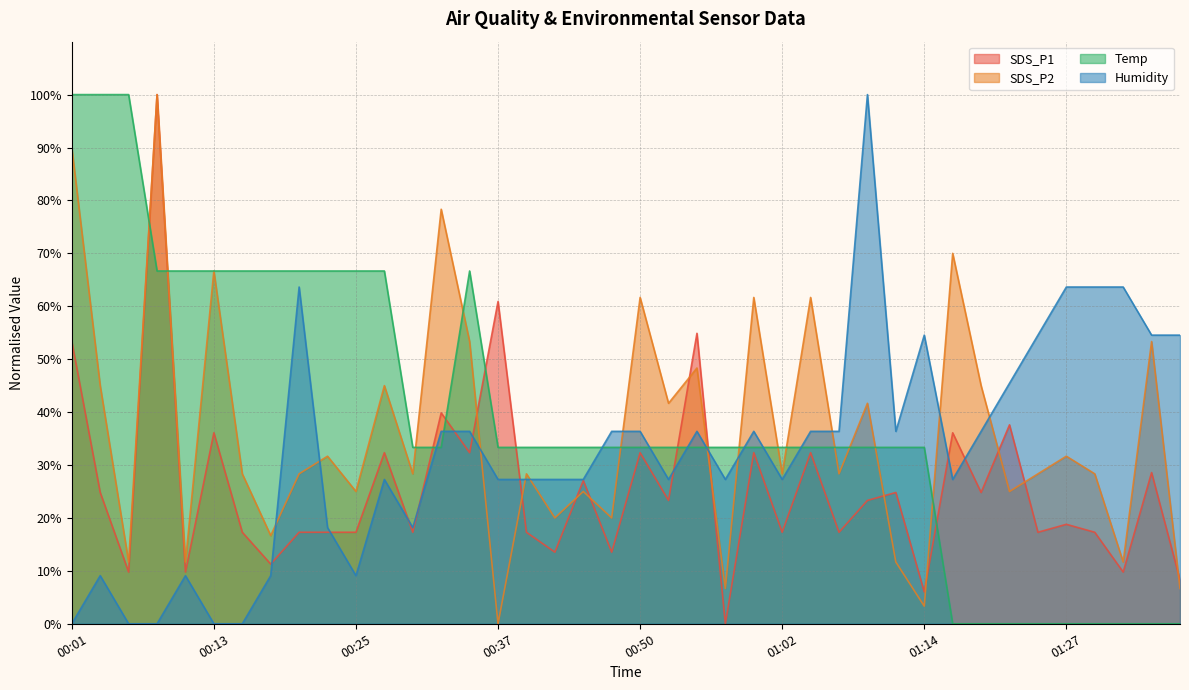

How many distinct data groups are displayed?

4